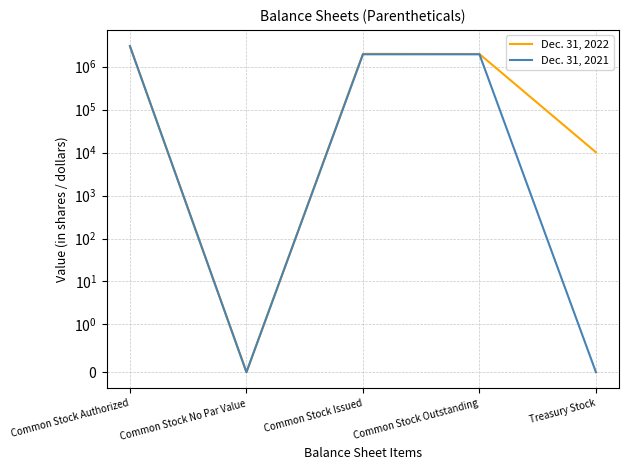

The value of Dec. 31, 2021 at Common Stock Outstanding is 710617. True or false?

False